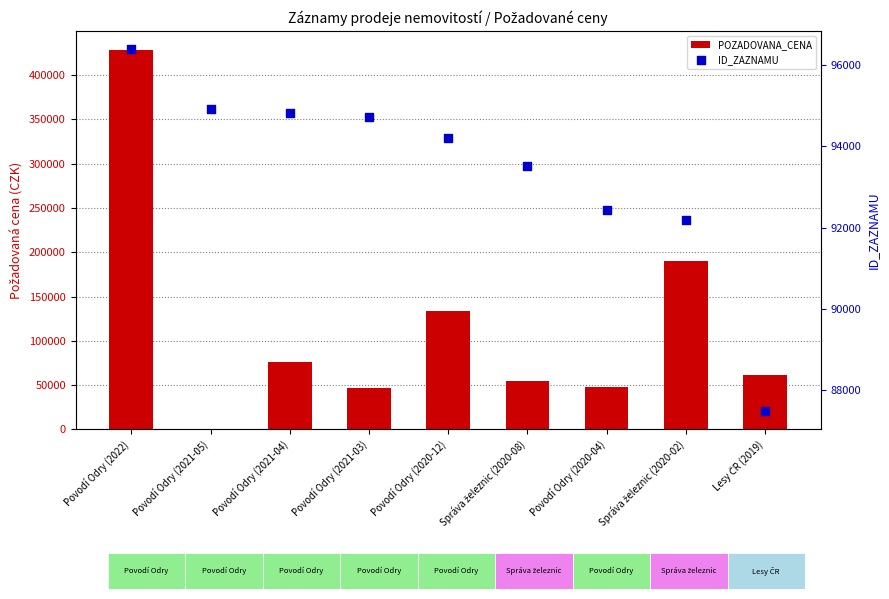

At how many categories does at least one series exceed 32683?

9